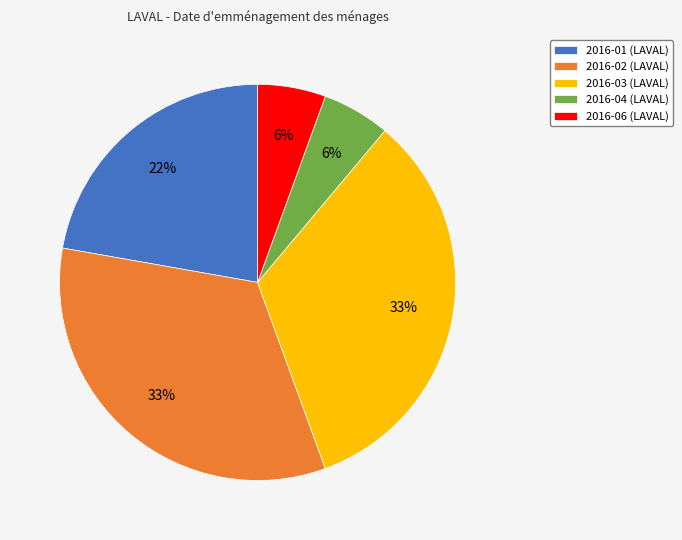

To the nearest percent, what is the combined percentage of 2016-04 (LAVAL) and 2016-01 (LAVAL)?

28%